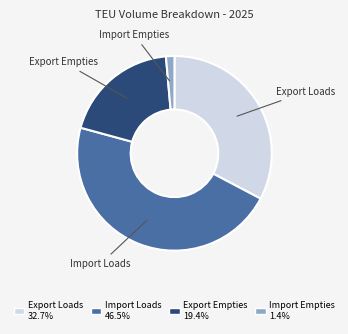

Which slice is the largest?

Import Loads